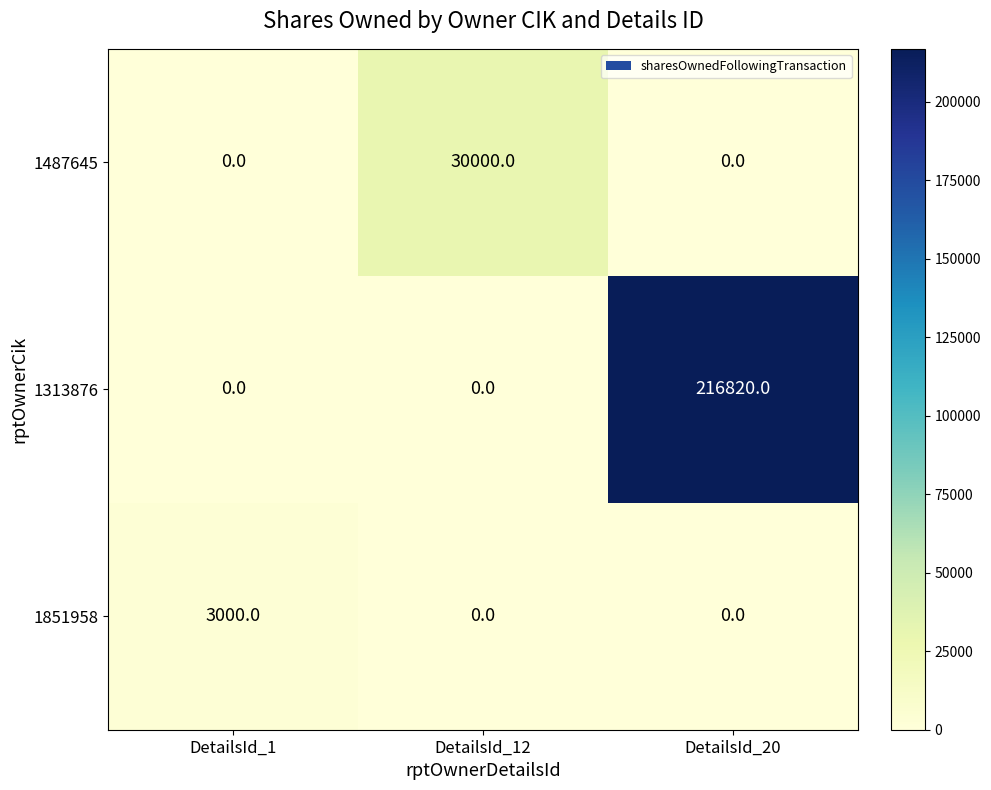

The value of 1487645 at DetailsId_12 is 30000. True or false?

True